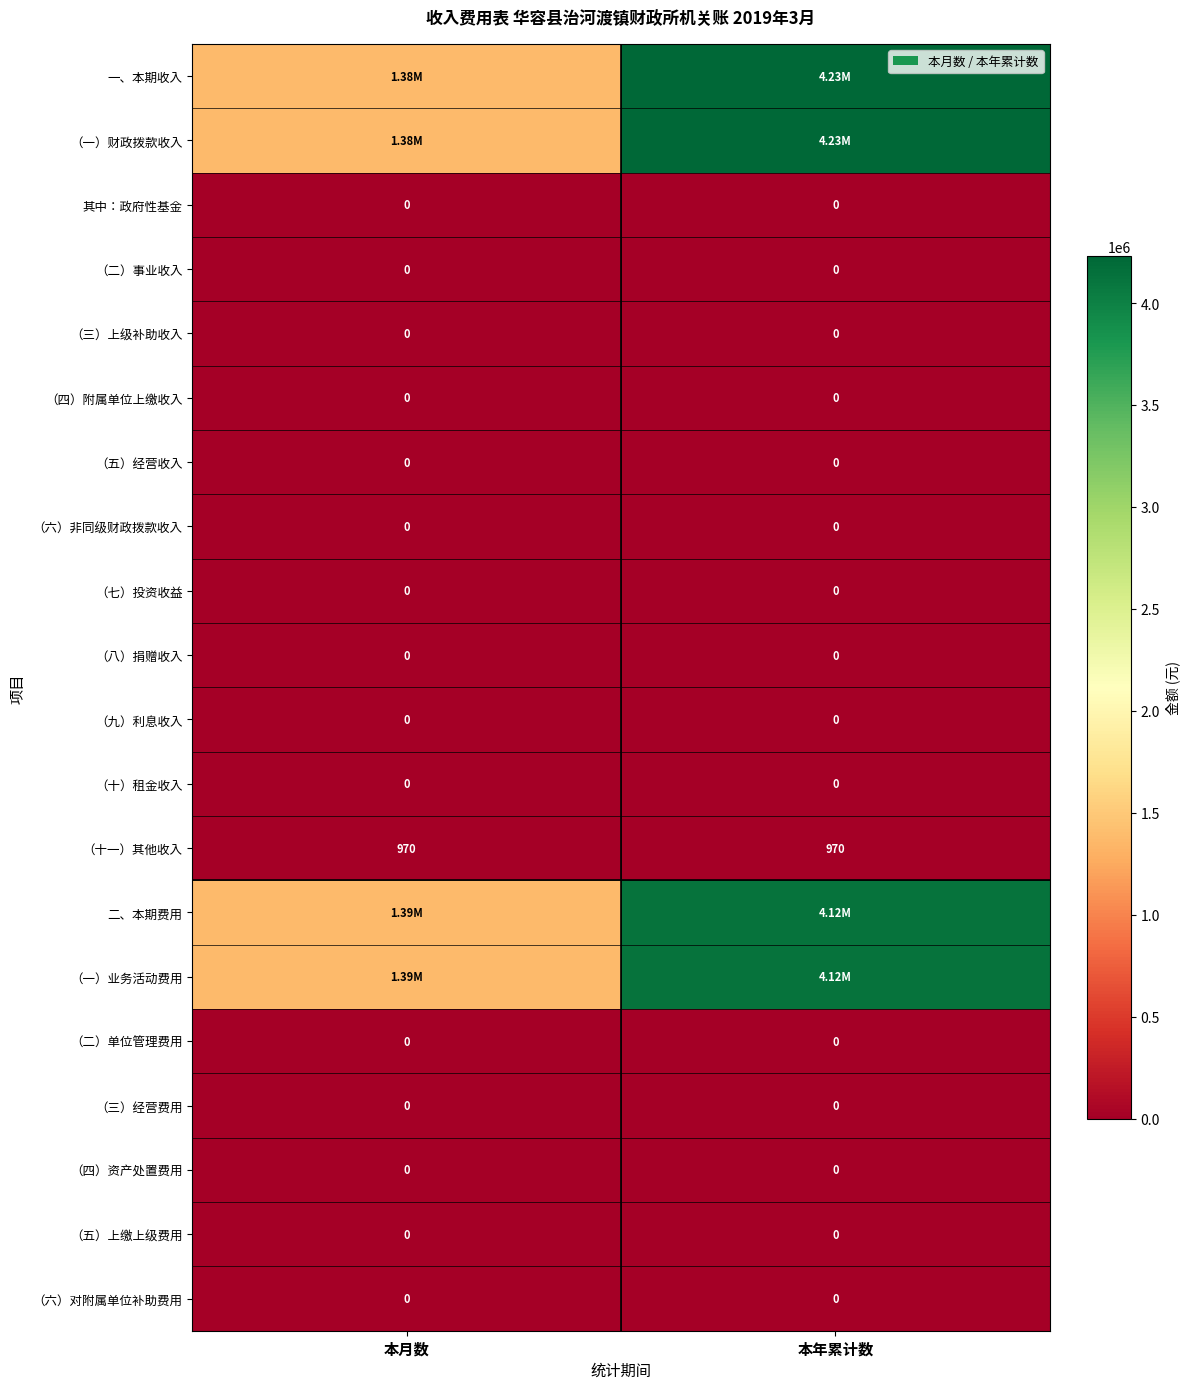

Which series has the widest spread of values?

一、本期收入